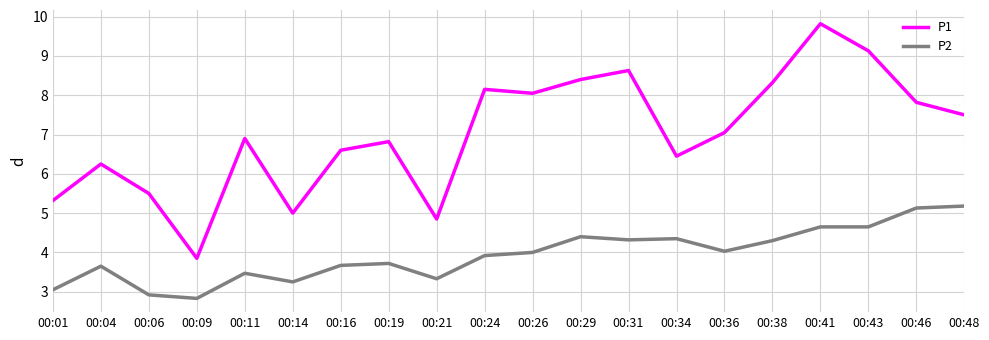

Where is the first local maximum for P1?

00:04